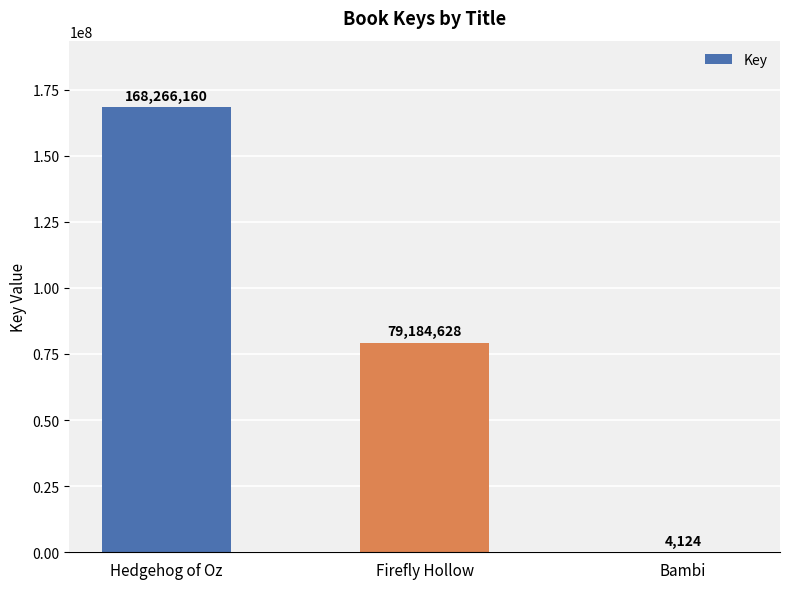

Count the number of data series in this chart.

1